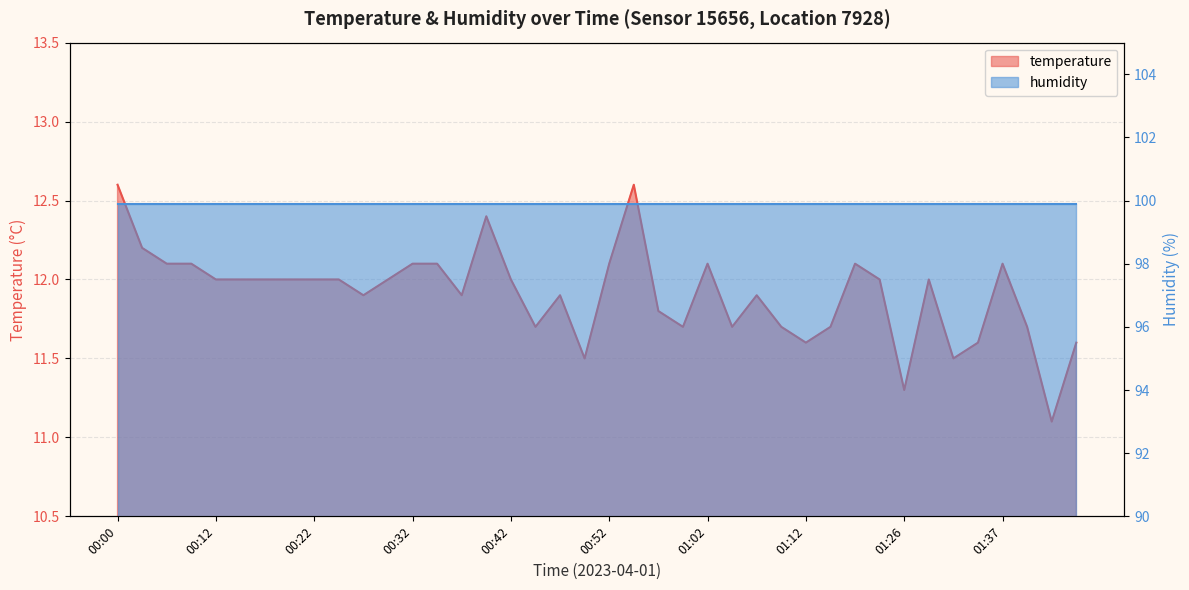

List the labels in order of value, smallest first.

01:42, 01:26, 00:49, 01:32, 01:12, 01:35, 01:45, 00:44, 00:59, 01:04, 01:10, 01:15, 01:40, 00:57, 00:27, 00:37, 00:47, 01:07, 00:12, 00:15, 00:17, 00:20, 00:22, 00:25, 00:30, 00:42, 01:20, 01:29, 00:07, 00:10, 00:32, 00:35, 00:52, 01:02, 01:17, 01:37, 00:05, 00:39, 00:00, 00:54